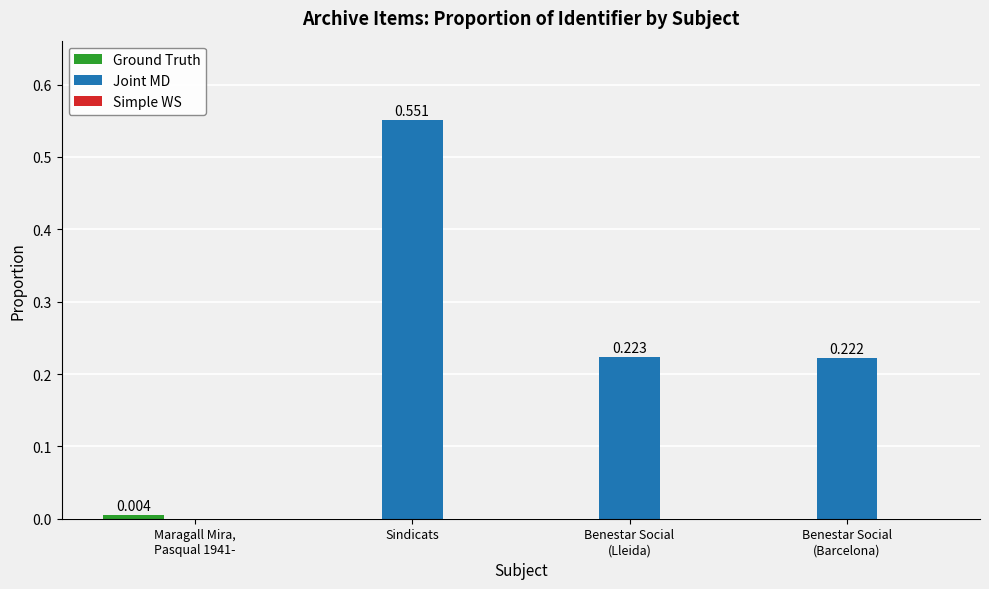

Where is Joint MD nearest to the value 0?

Maragall Mira,
Pasqual 1941-